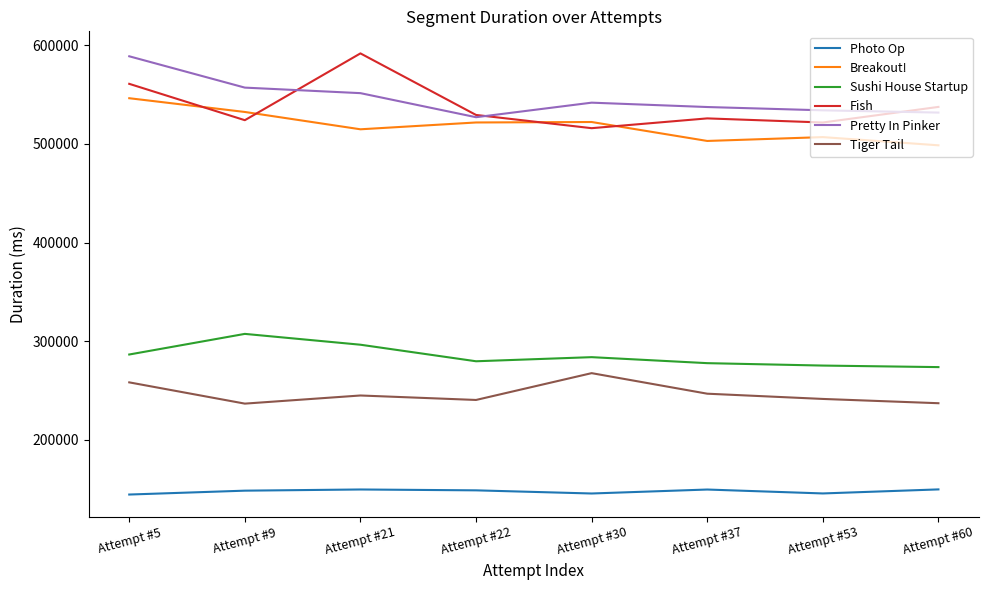

Is this an area chart (filled region under the line)?

No